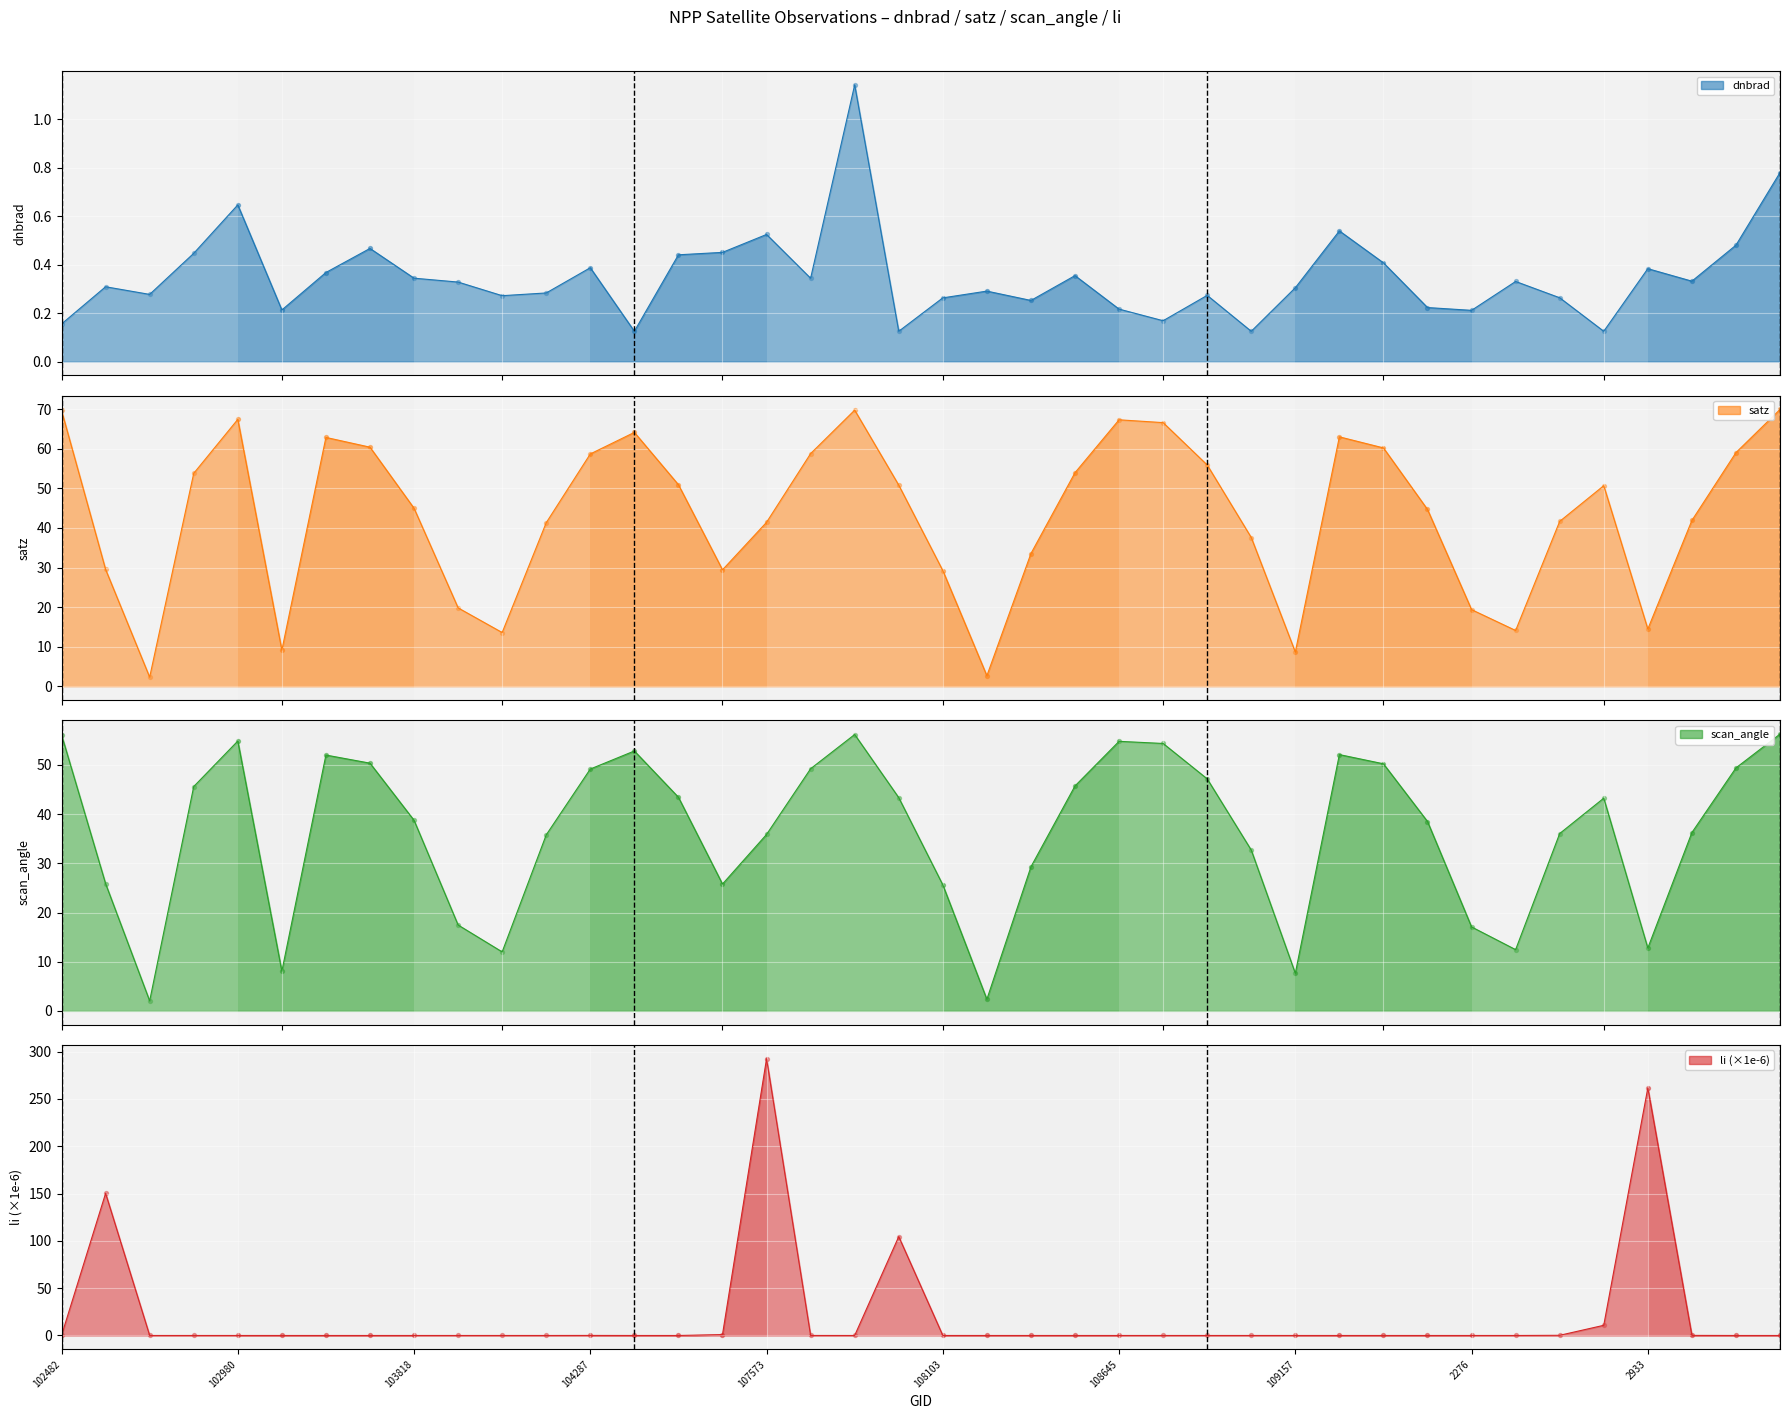

What are all the series names shown in the legend?

dnbrad, satz, scan_angle, li